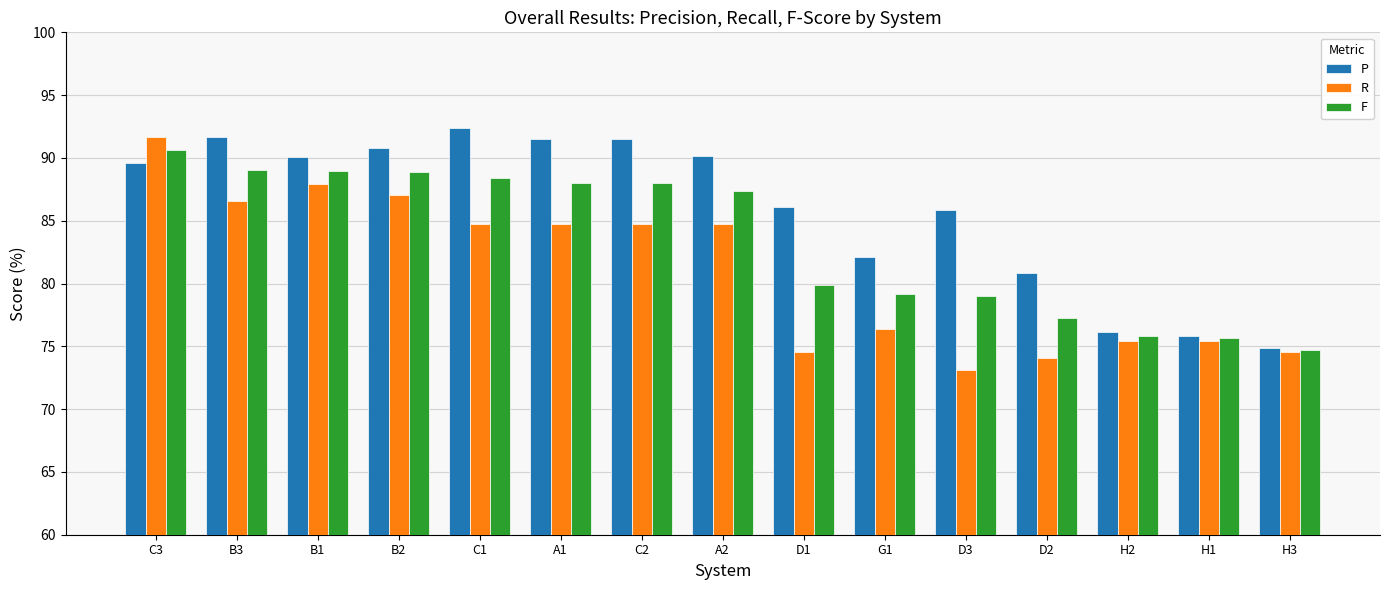

Which series has the largest total across all categories?

P